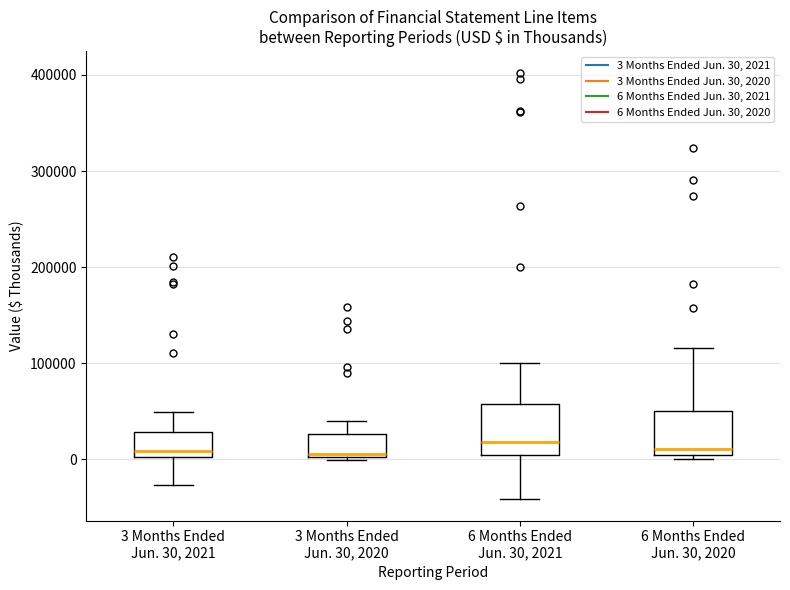

Reading left to right, read every box against the y-axis: the position of its median line, the range the box covers, and the ends of its whiskers. The values are not printed on the chart, so give them approximately, as read against the axis.

3 Months Ended Jun. 30, 2021: median 10000, box 0 to 30000, whiskers -30000 to 50000
3 Months Ended Jun. 30, 2020: median 10000, box 0 to 30000, whiskers 0 to 40000
6 Months Ended Jun. 30, 2021: median 20000, box 0 to 60000, whiskers -40000 to 100000
6 Months Ended Jun. 30, 2020: median 10000, box 0 to 50000, whiskers 0 (just below the box's lower edge) to 120000